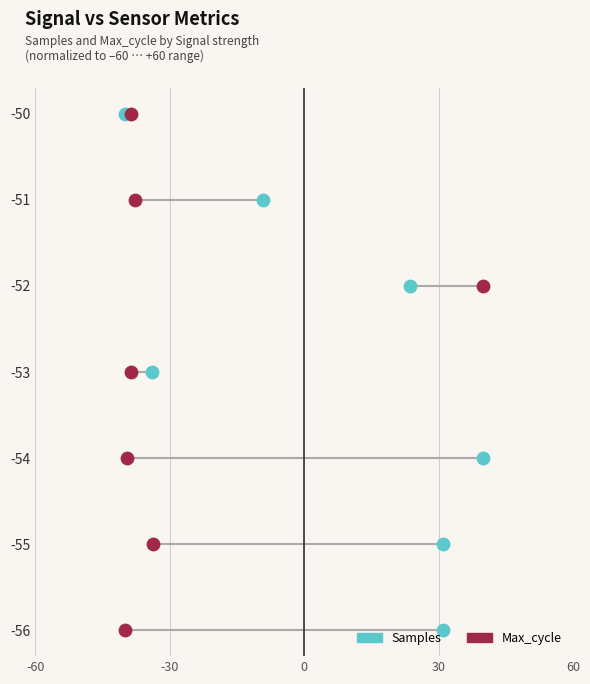

Is the value of Samples at -60 greater than the value of Max_cycle at -30?

No